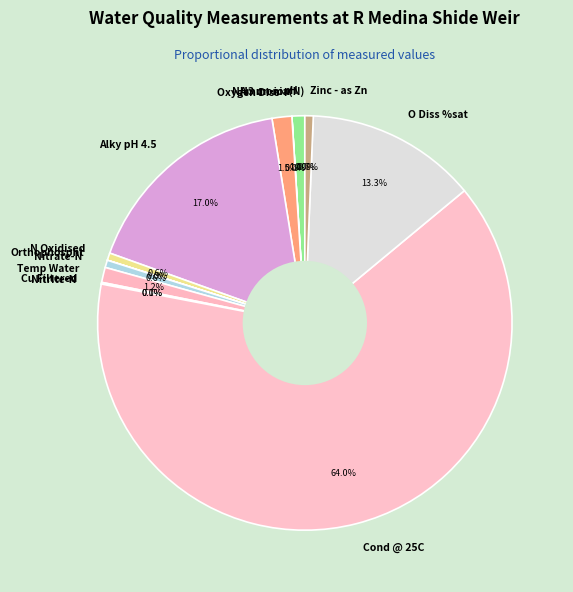

What percentage is the Zinc - as Zn slice, to the nearest percent?

1%